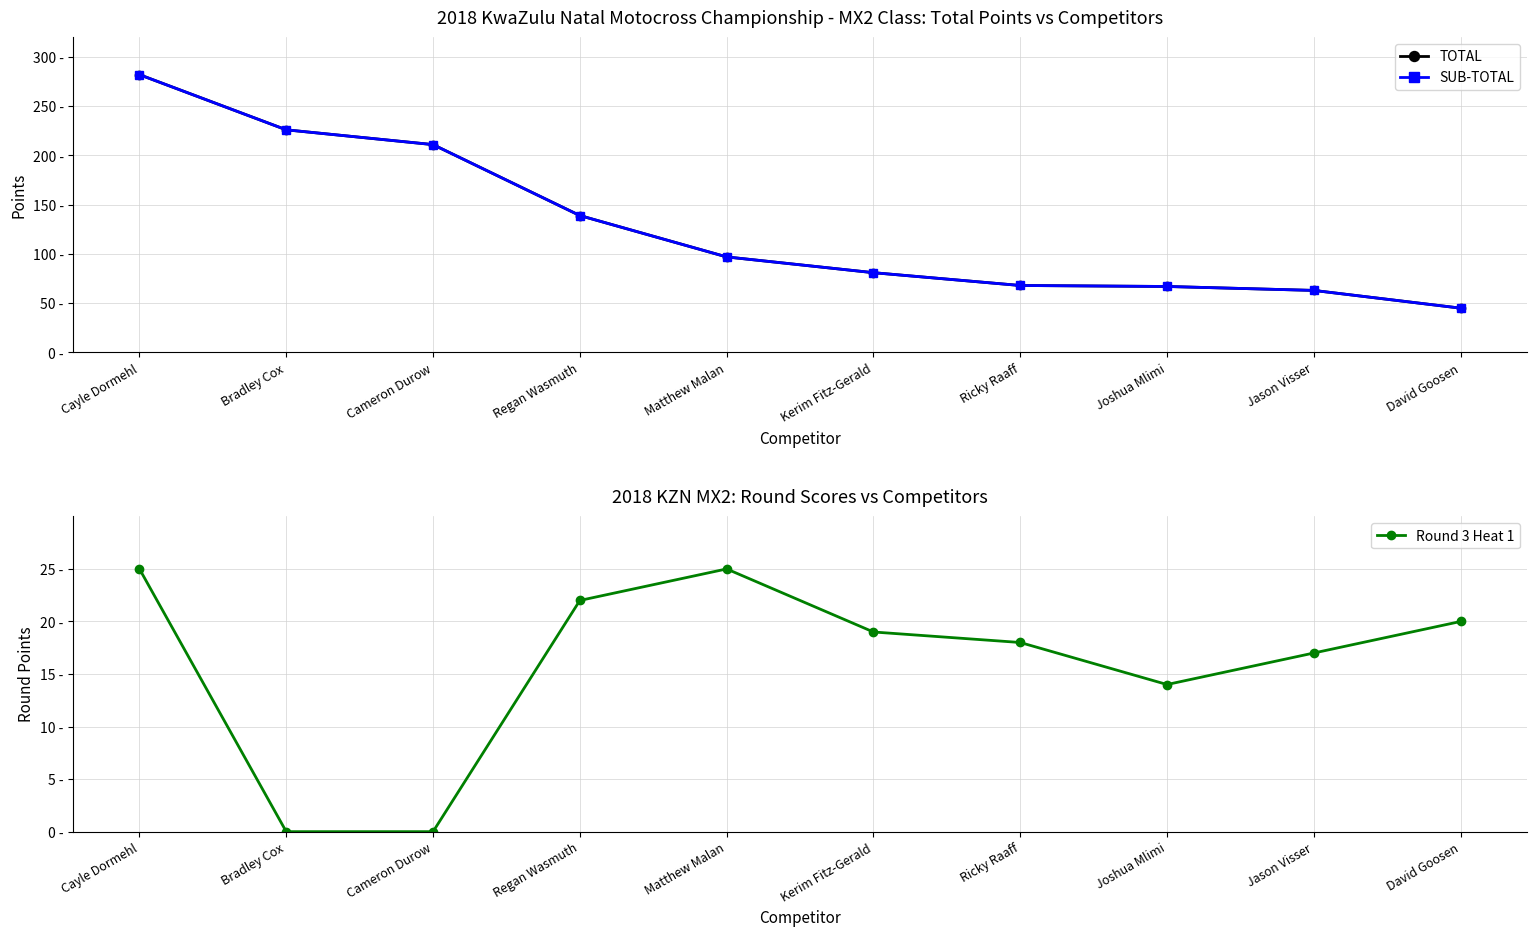

List the labels in order of TOTAL value, smallest first.

David Goosen, Jason Visser, Joshua Mlimi, Ricky Raaff, Kerim Fitz-Gerald, Matthew Malan, Regan Wasmuth, Cameron Durow, Bradley Cox, Cayle Dormehl